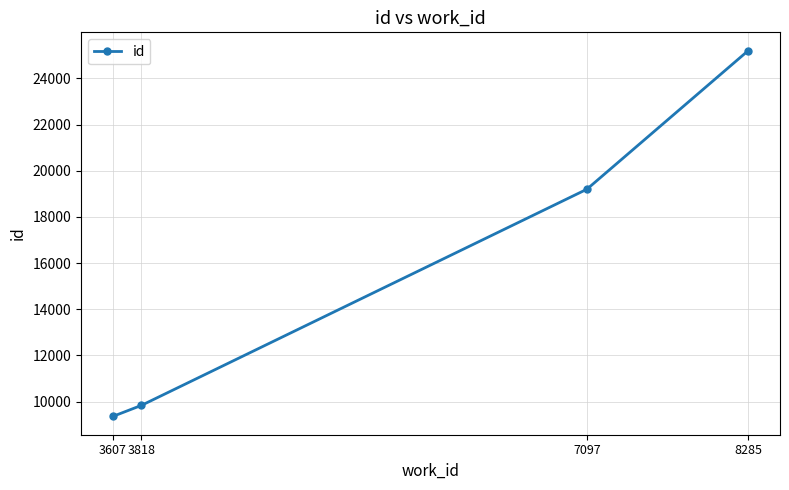

What is the minimum value shown in the chart?

9356